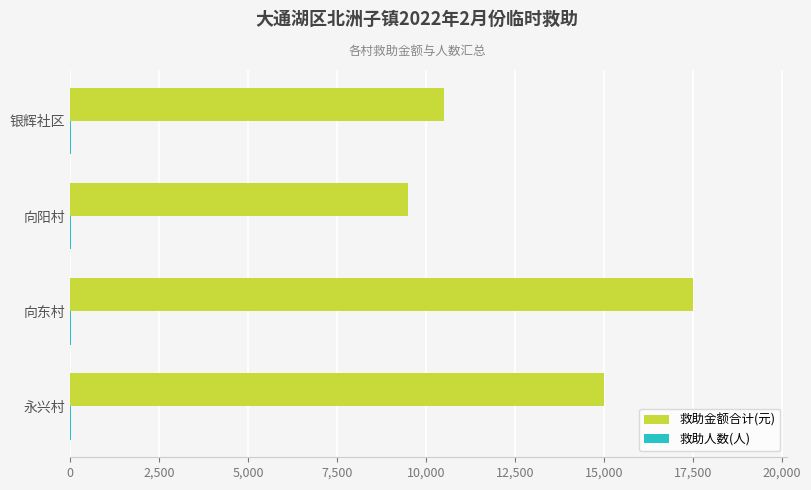

What is the greatest value displayed?

17500